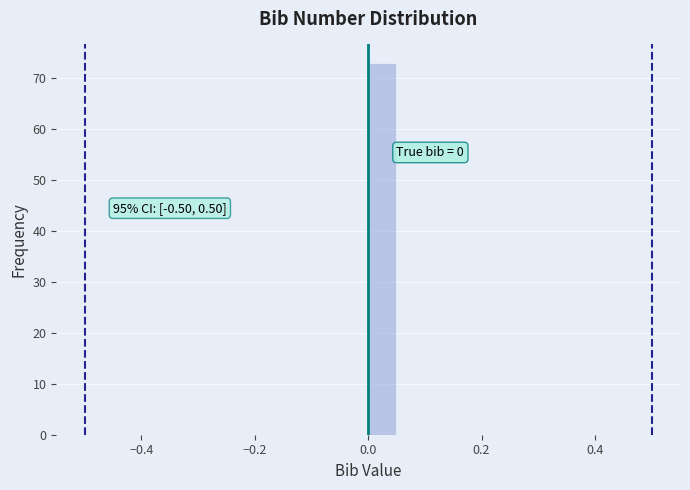

Around what value on the x-axis is the tallest bar? Give the approximate position of its centre, as read against the axis.

0.02